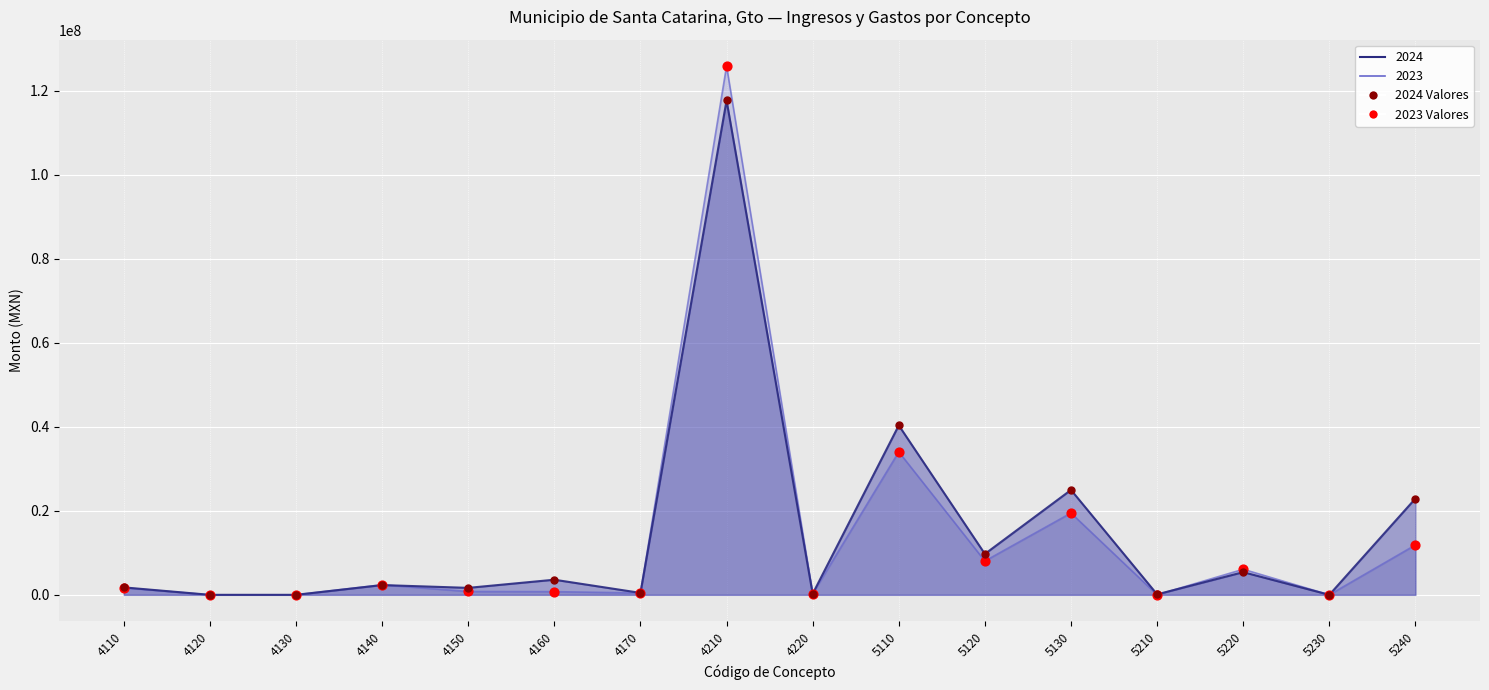

At which category is the sum across all series the highest?

4210